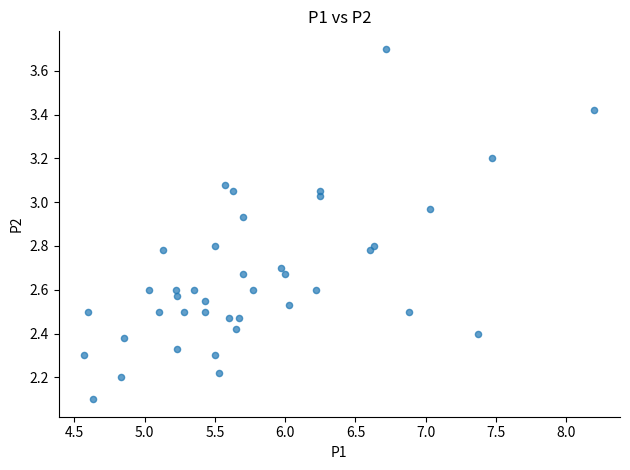

What Y value in the scatter plot is closest to 2?

2.1